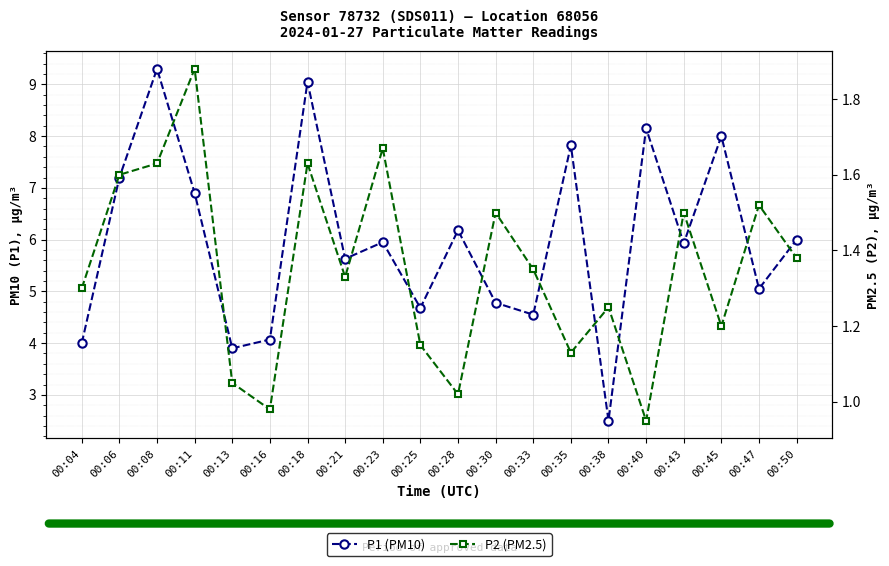

At which category does the chart reach its minimum across all series?

00:40